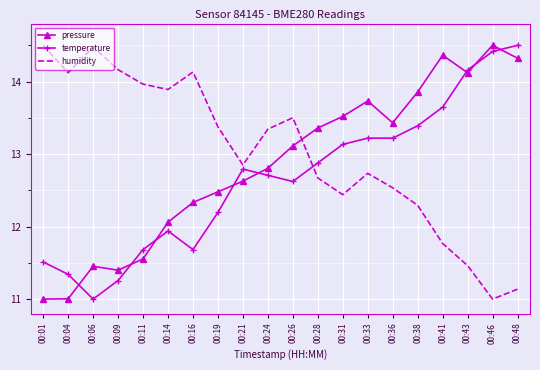

Which series has the largest total across all categories?

humidity